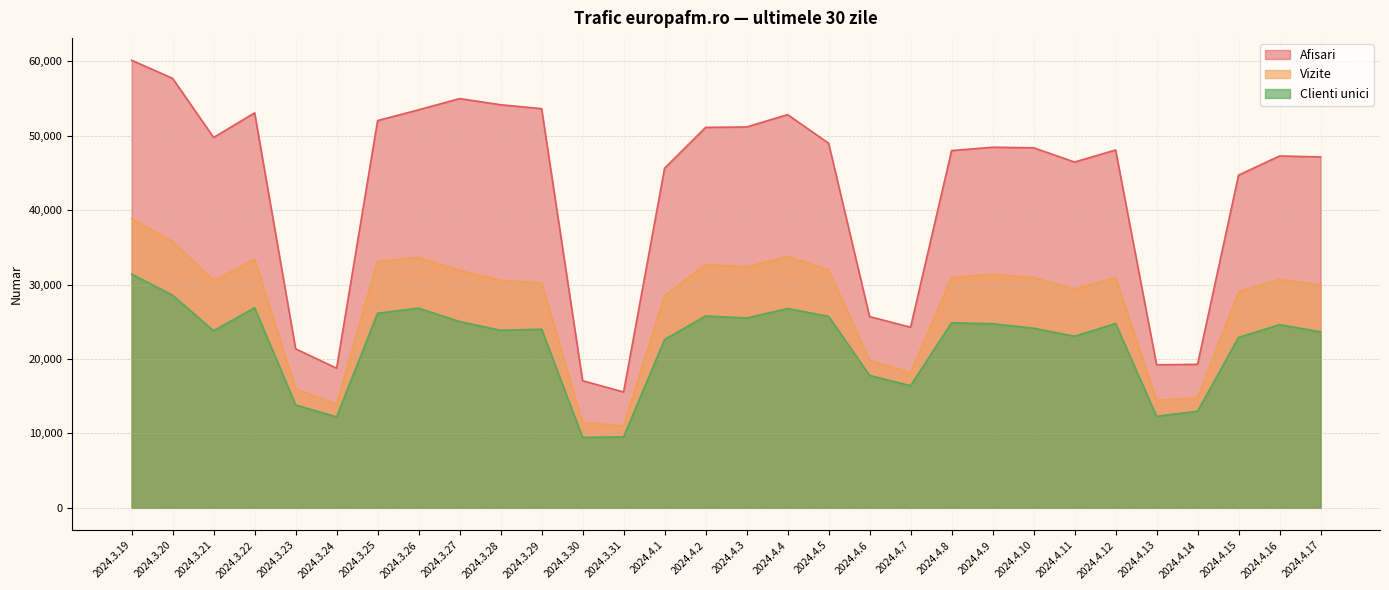

List the series in order of their peak value, lowest first.

Clienti unici, Vizite, Afisari